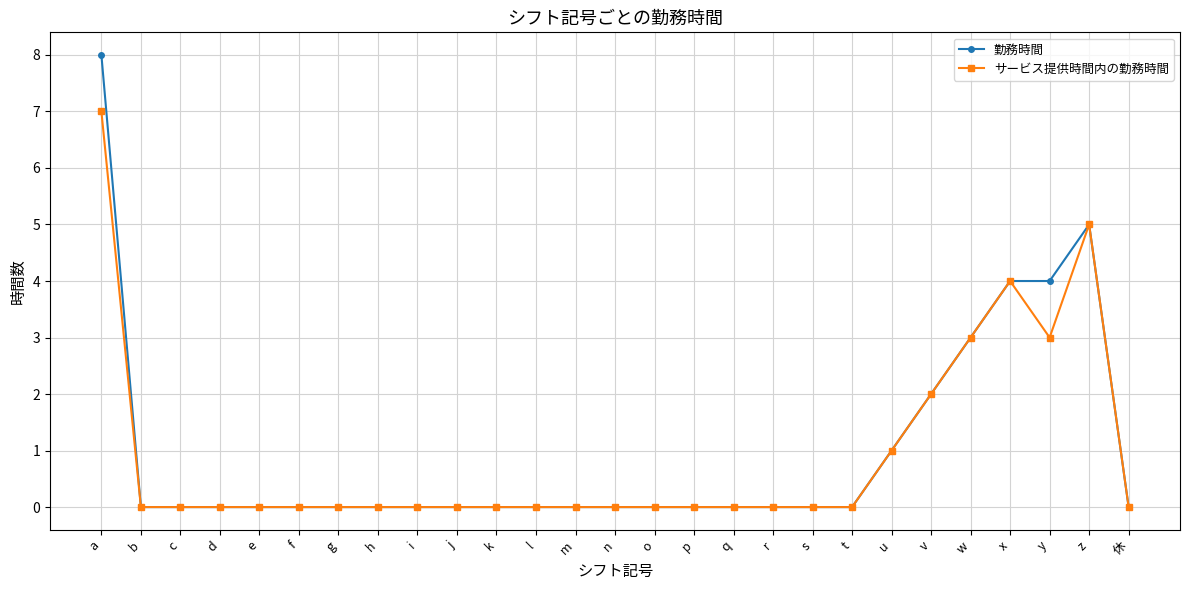

Count the サービス提供時間内の勤務時間 values in the range 0 to 1.

21